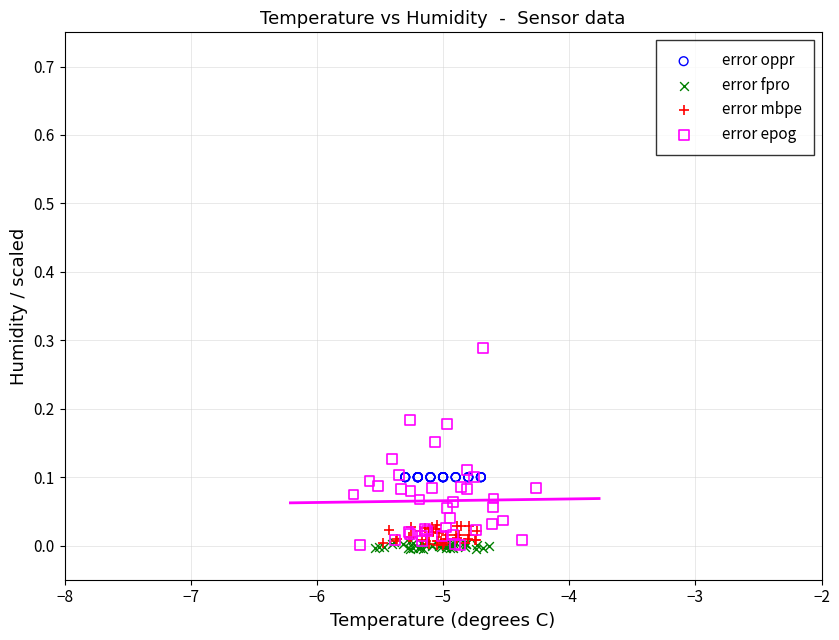

Which series contains the highest Y value?

error epog